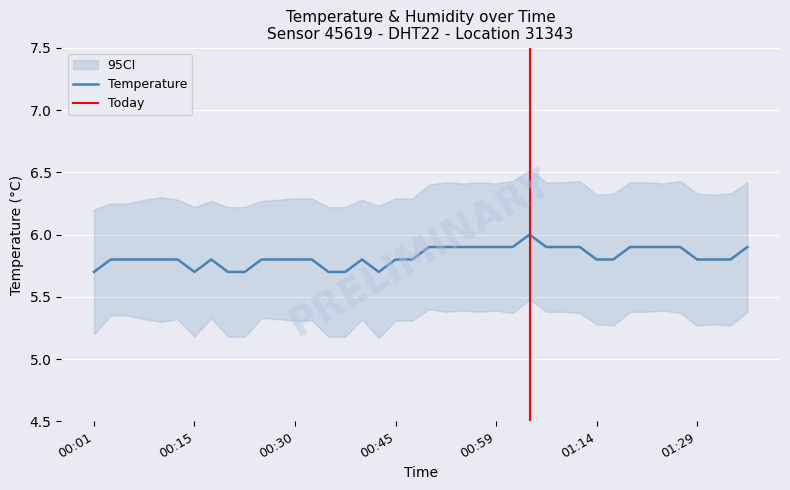

Where is the first local minimum?

00:15